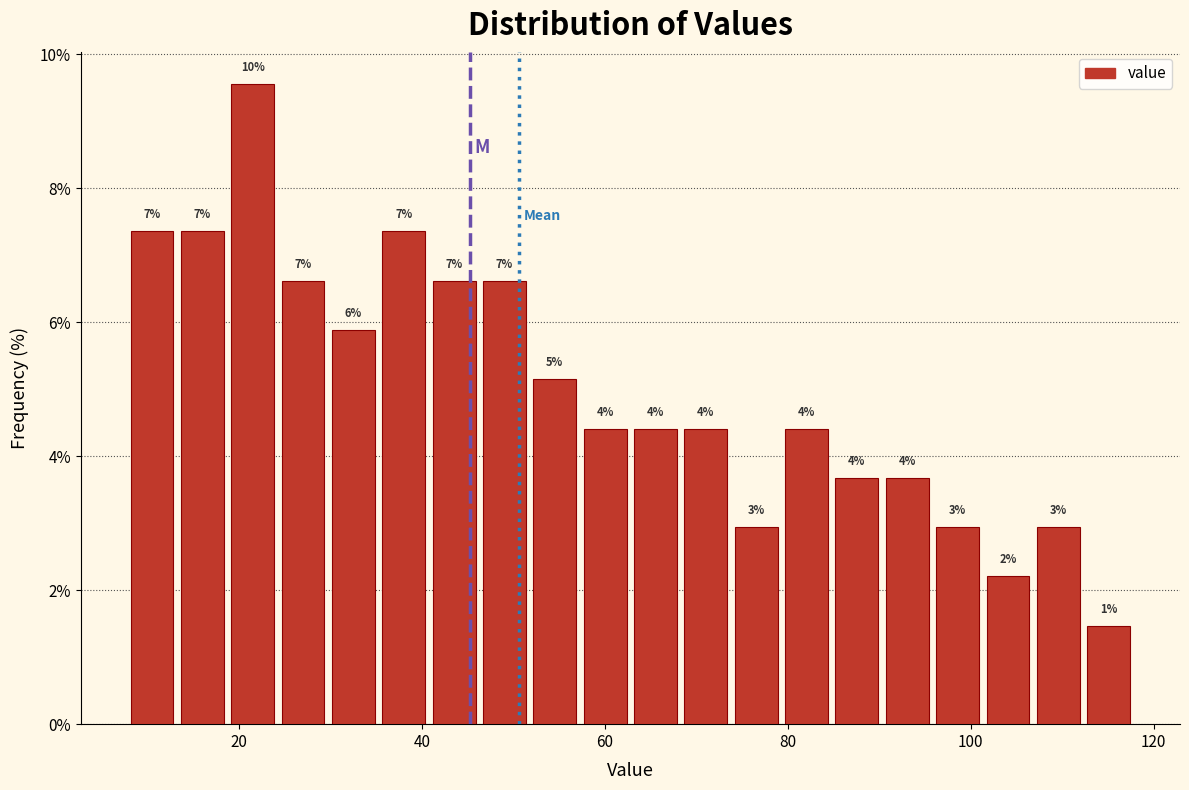

Around what value on the x-axis is the tallest bar? Give the approximate position of its centre, as read against the axis.

22